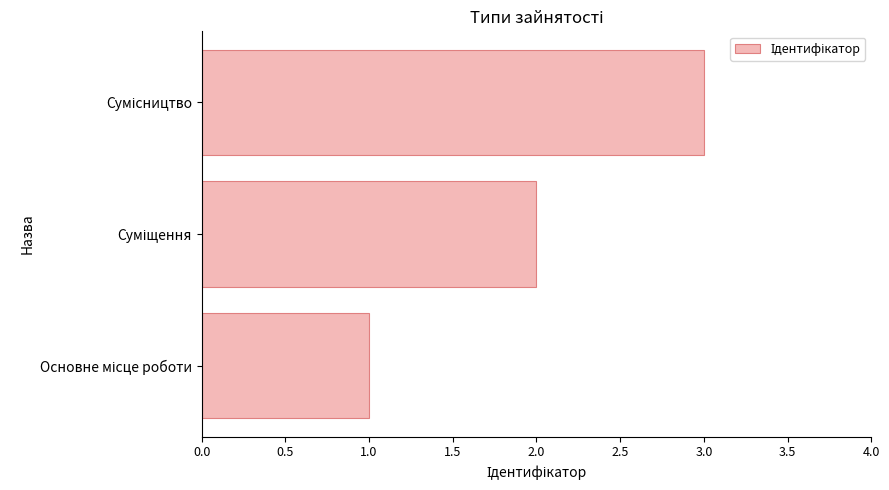

What is the sum of all values?

6